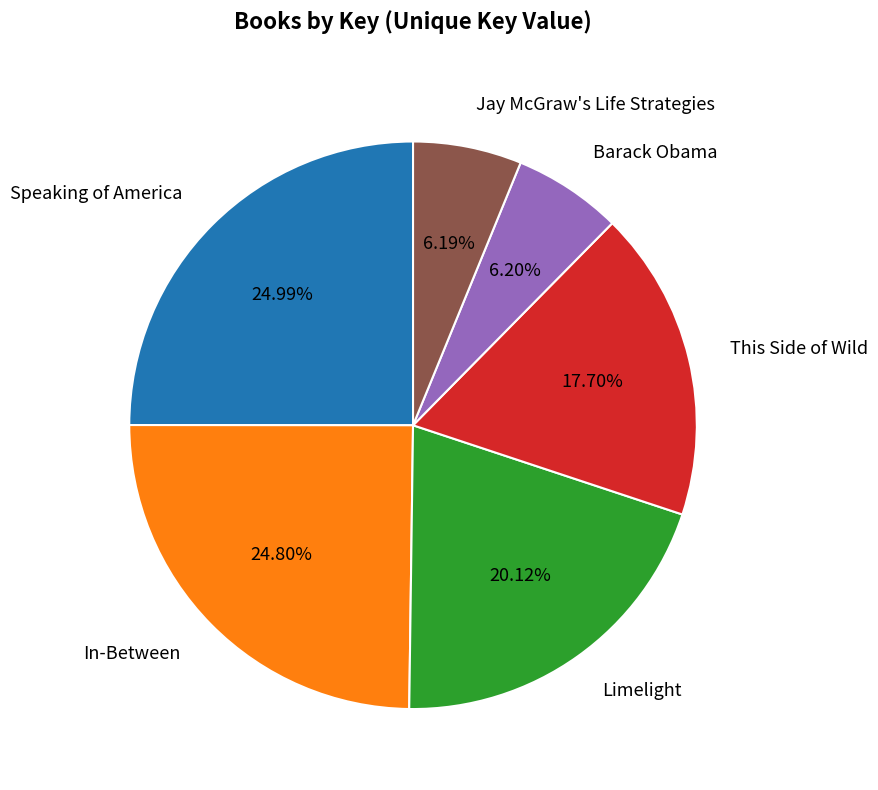

Which has a higher value, This Side of Wild or Speaking of America?

Speaking of America